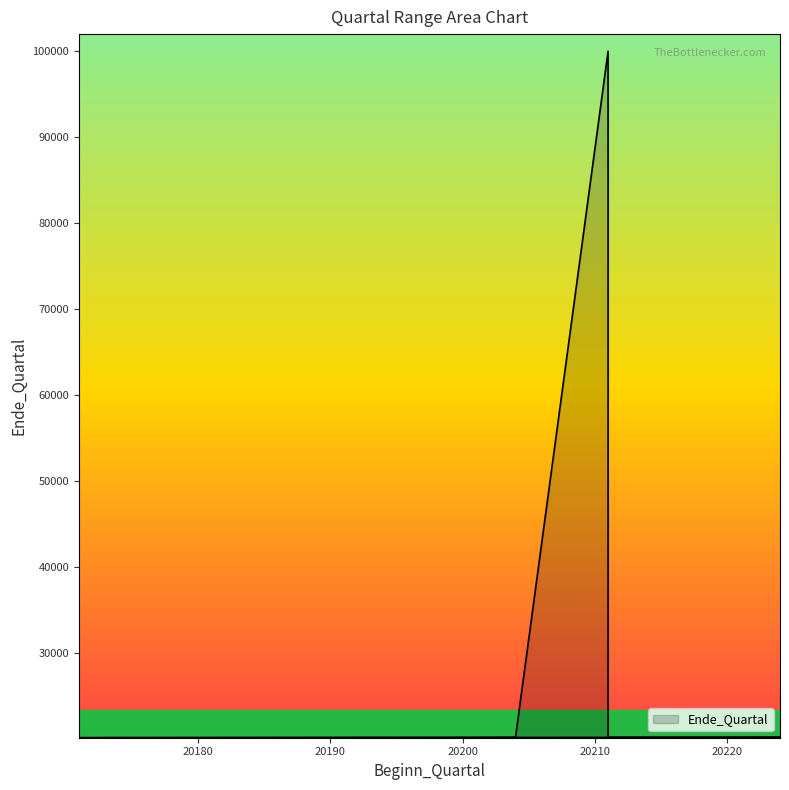

Which label corresponds to the smallest value in the chart?

20171